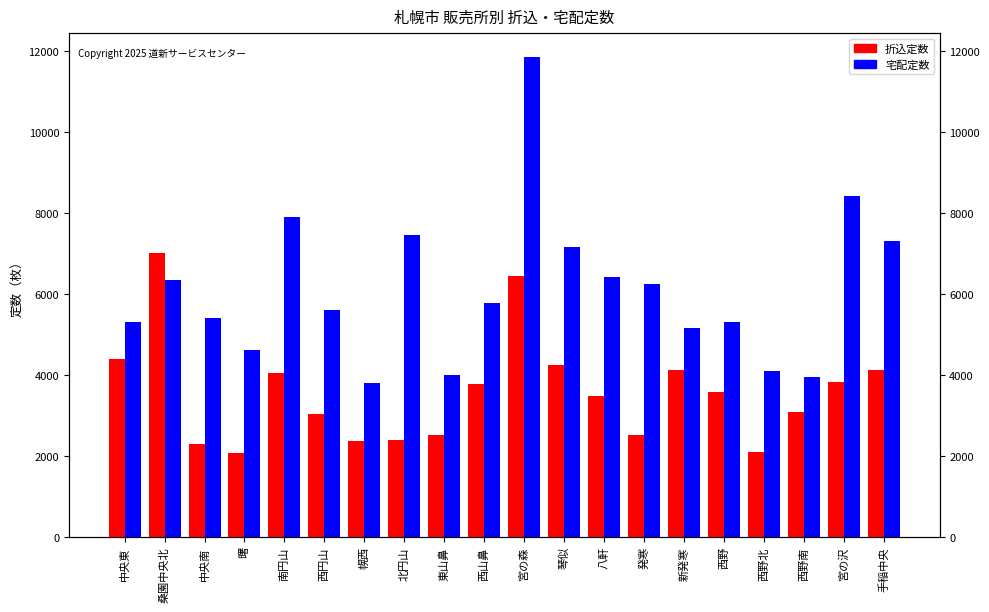

Read the 宅配定数 value at 八軒.

6400